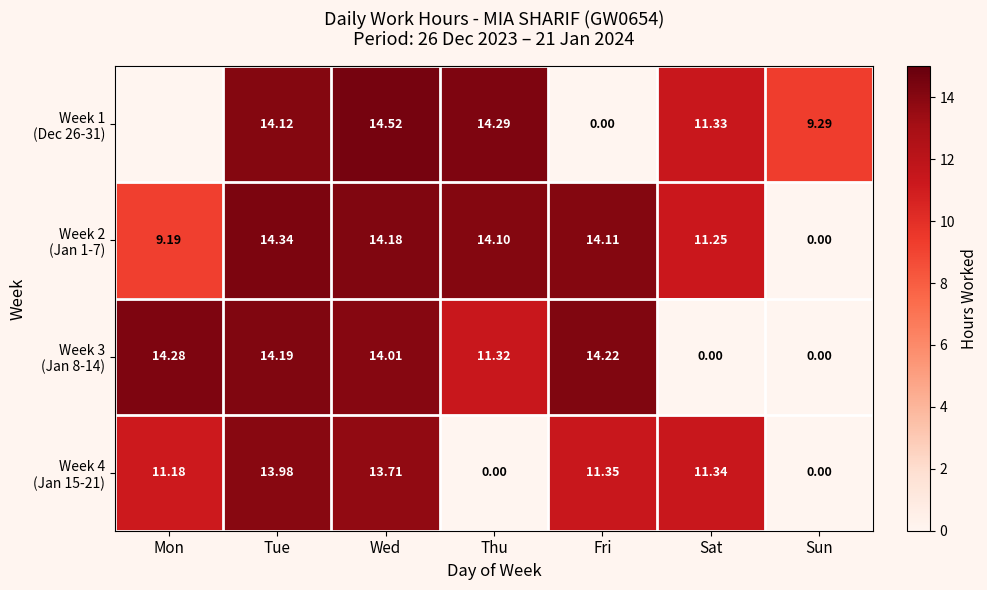

Which category has the highest value in the Week 4 (Jan 15-21) series?

Tue